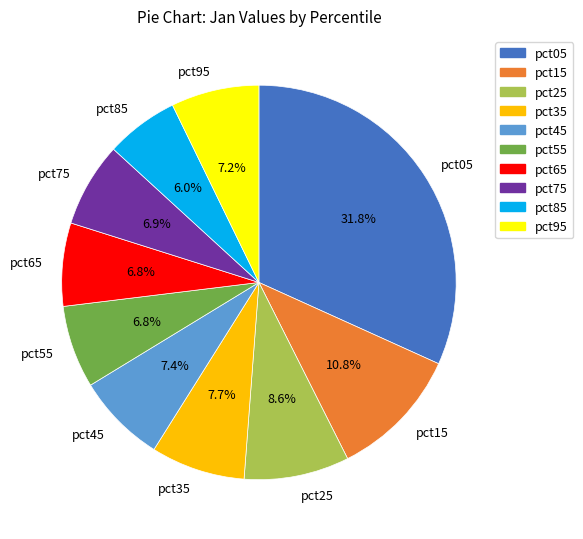

To the nearest percent, what is the average slice percentage?

10%